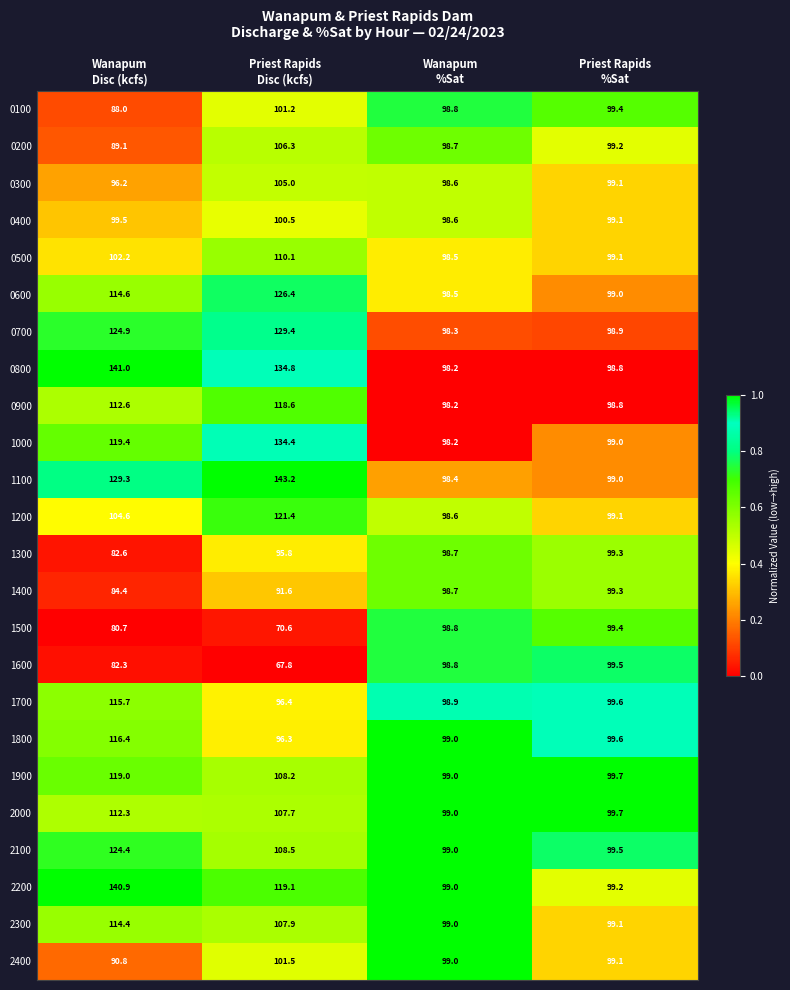

Which series has the largest total across all categories?

0800